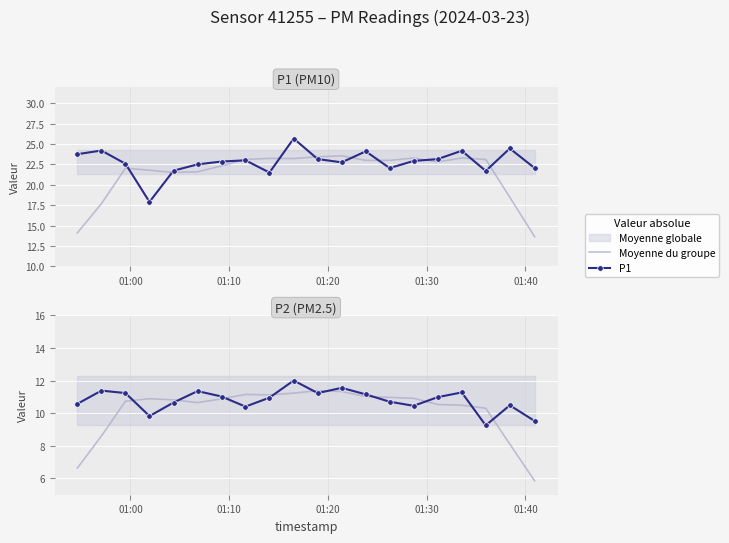

True or false: P1 and P2 intersect in this chart.

False